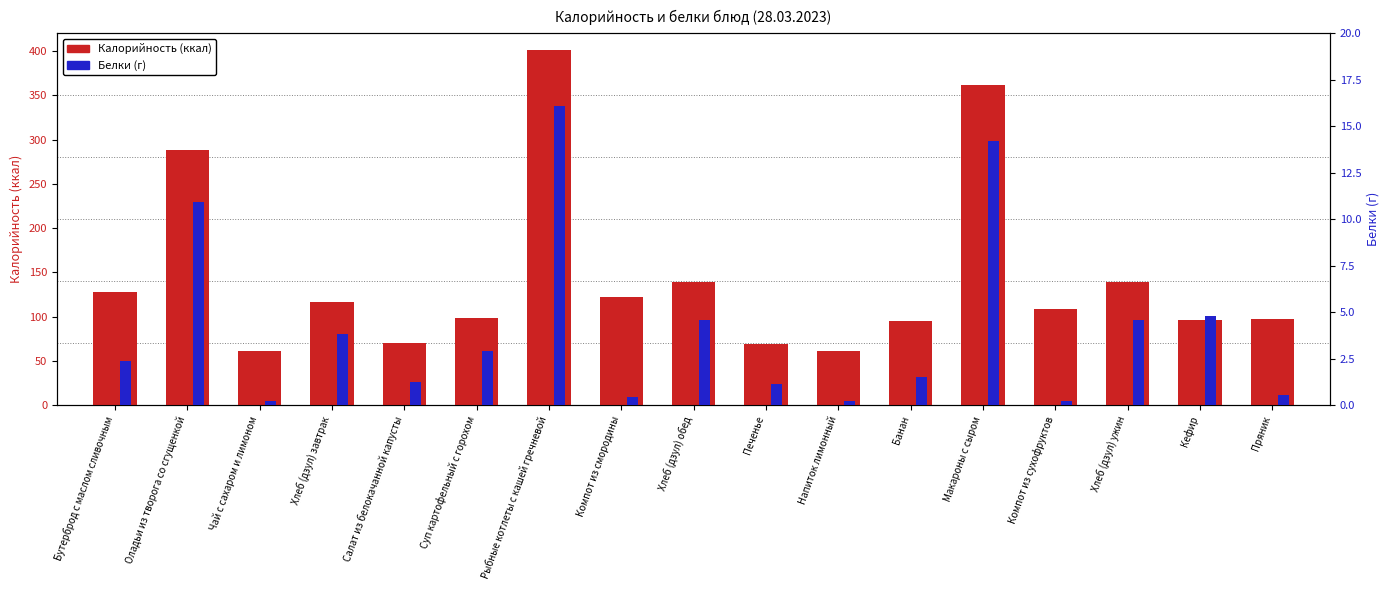

Reading left to right, extract all data points from this chart.

Калорийность (ккал): Бутерброд с маслом сливочным=127.2	Оладьи из творога со сгущенкой=288.6	Чай с сахаром и лимоном=61.5	Хлеб (дзул) завтрак=116.1	Салат из белокачанной капусты=70.4	Суп картофельный с горохом=98.2	Рыбные котлеты с кашей гречневой=401.3	Компот из смородины=122.5	Хлеб (дзул) обед=139.4	Печенье=69.0	Напиток лимонный=61.5	Банан=94.5	Макароны с сыром=361.8	Компот из сухофруктов=108.9	Хлеб (дзул) ужин=139.4	Кефир=96.2	Пряник=97.3
Белки (г): Бутерброд с маслом сливочным=2.4	Оладьи из творога со сгущенкой=10.9	Чай с сахаром и лимоном=0.2	Хлеб (дзул) завтрак=3.8	Салат из белокачанной капусты=1.2	Суп картофельный с горохом=2.9	Рыбные котлеты с кашей гречневой=16.1	Компот из смородины=0.4	Хлеб (дзул) обед=4.6	Печенье=1.1	Напиток лимонный=0.2	Банан=1.5	Макароны с сыром=14.2	Компот из сухофруктов=0.2	Хлеб (дзул) ужин=4.6	Кефир=4.8	Пряник=0.5